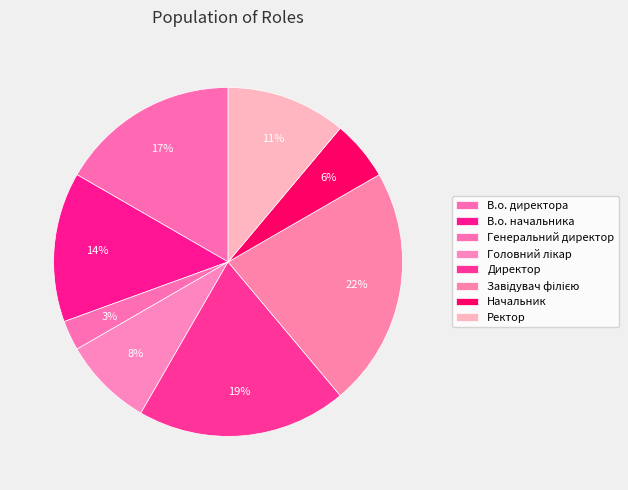

To the nearest percent, what portion does В.о. начальника represent?

14%